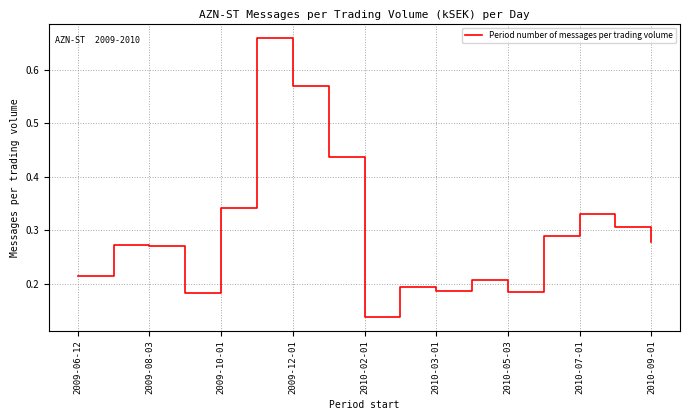

How many lines are shown in the chart?

1